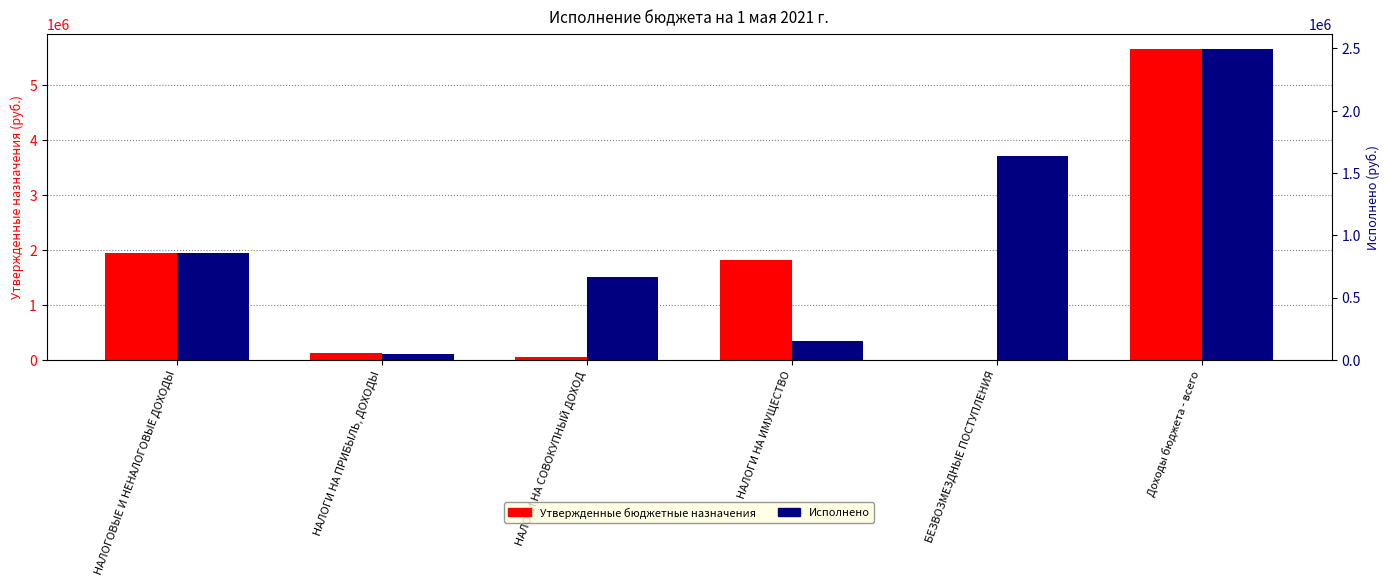

What is the label of the 6th bar from the left?

Доходы бюджета - всего